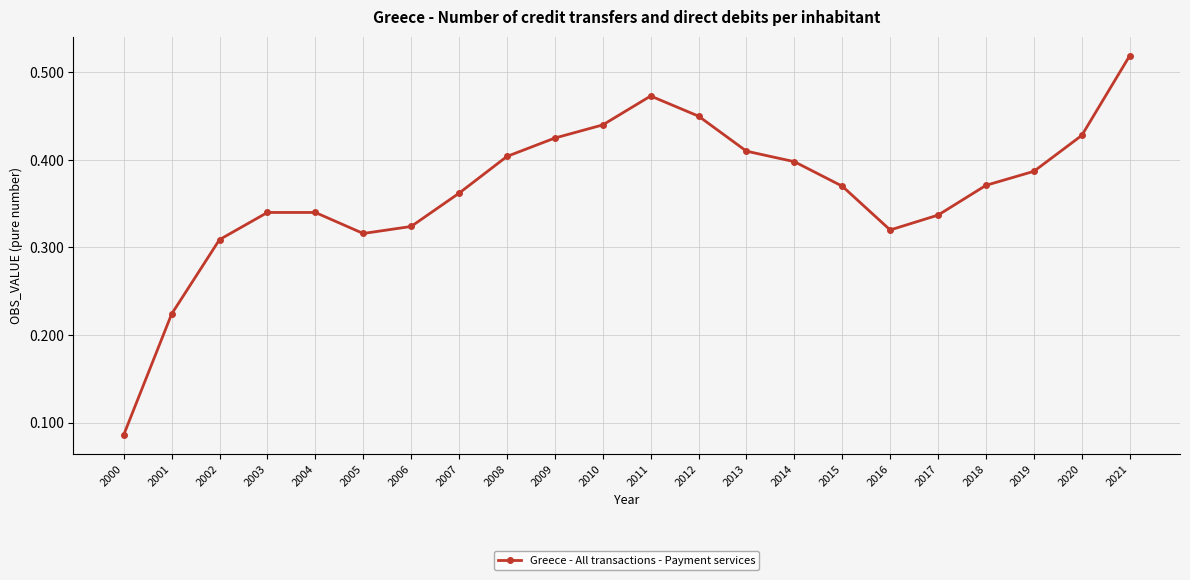

How many values are between 0 and 1?

22